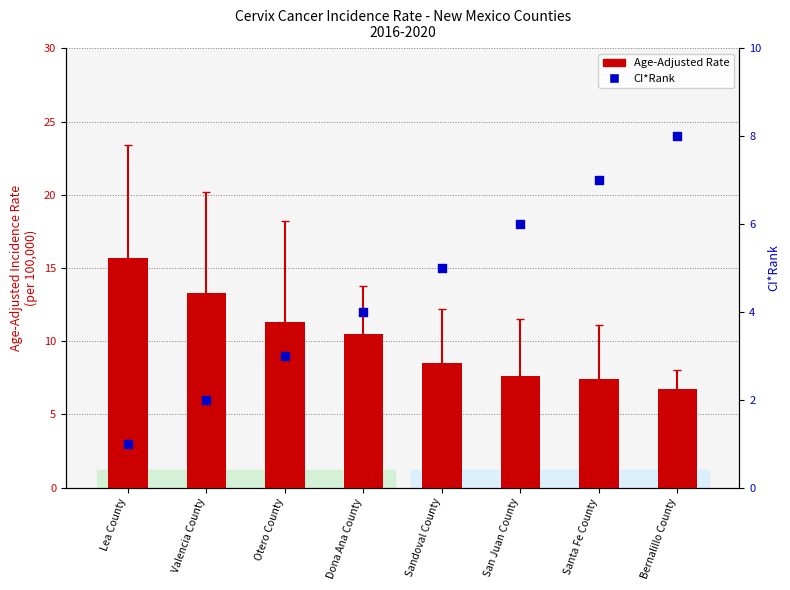

Which series has the largest total across all categories?

Age-Adjusted Rate